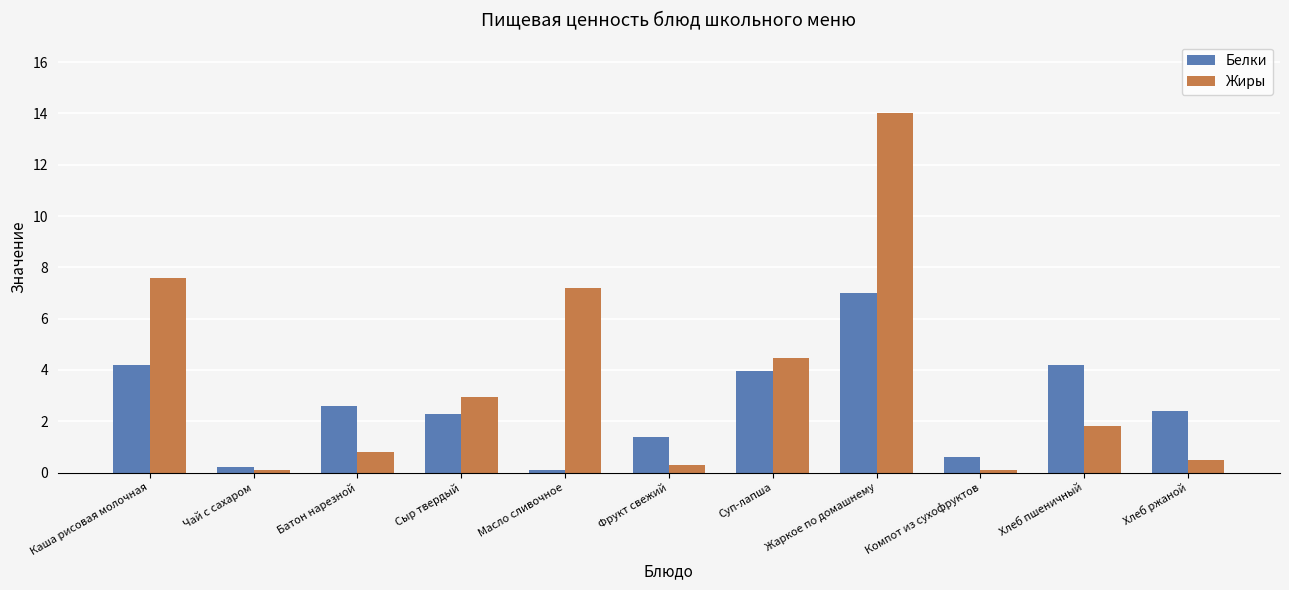

At which label is Жиры closest to 7?

Масло сливочное